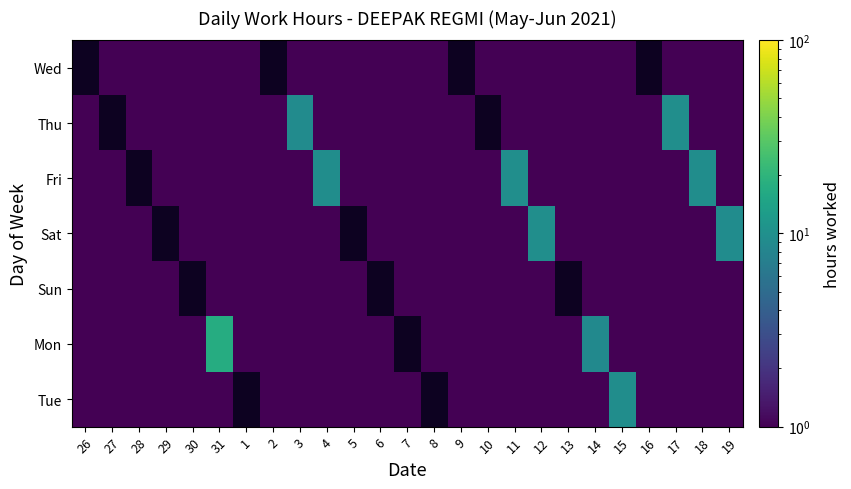

Count the number of data series in this chart.

7